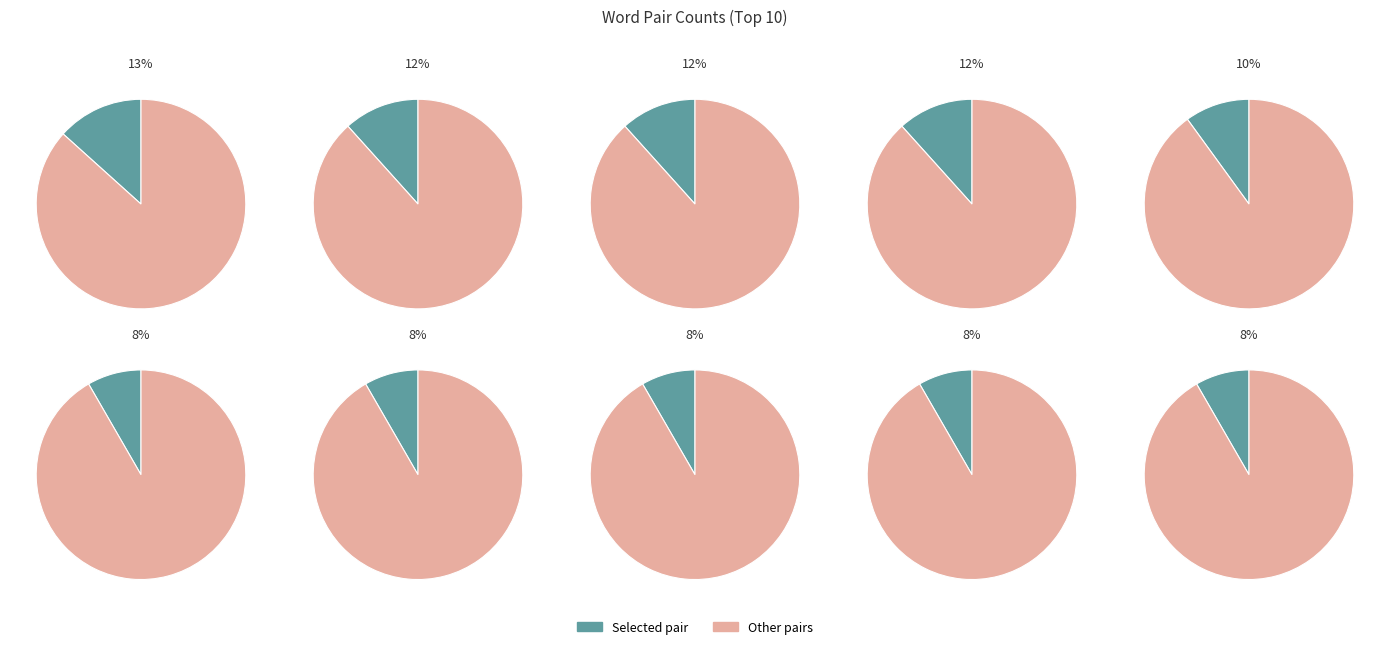

To the nearest percent, what is the combined percentage of javierhasse-elplanteo and kivaconfections-cannacraftinc?

20%